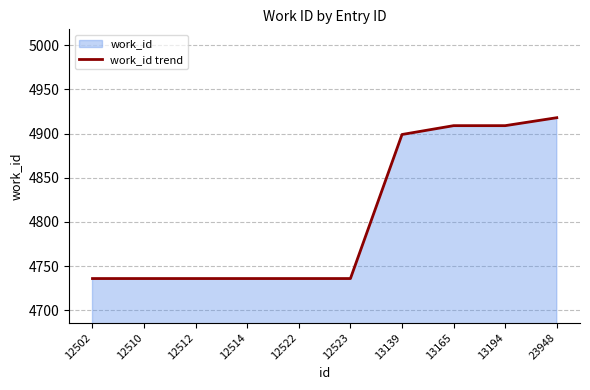

How many lines are shown in the chart?

1